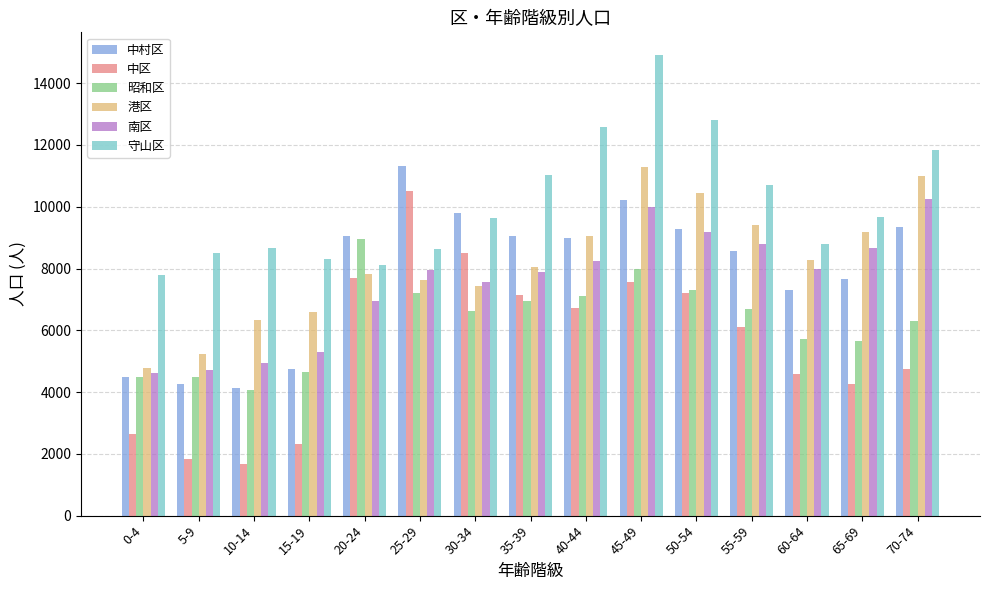

Which series has the widest spread of values?

中区